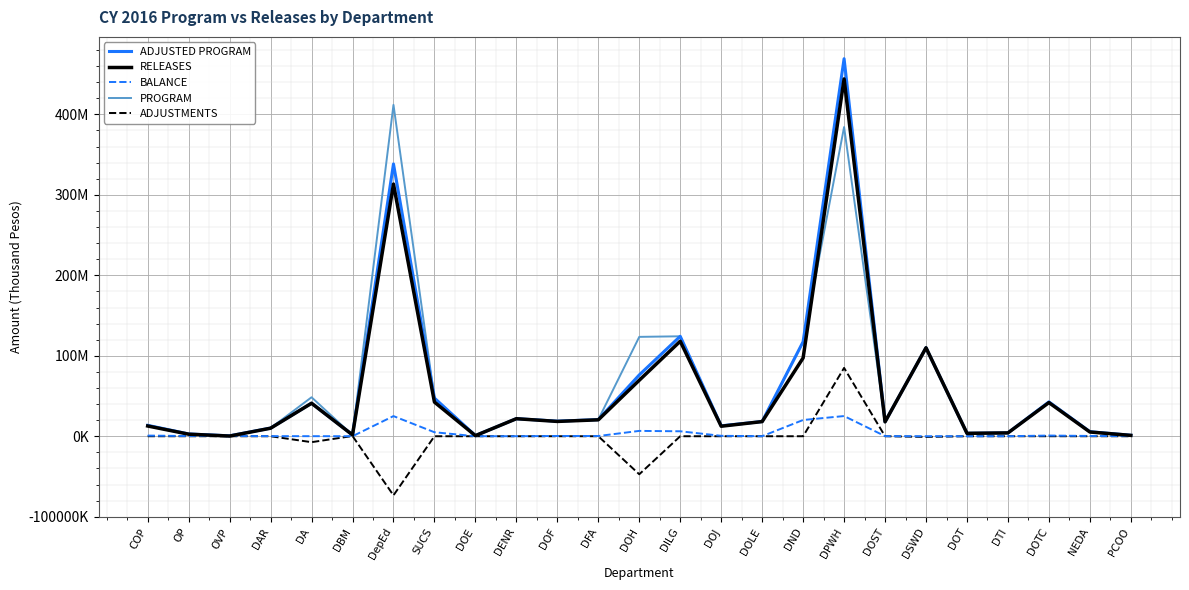

At which category does RELEASES reach its first local valley?

OVP